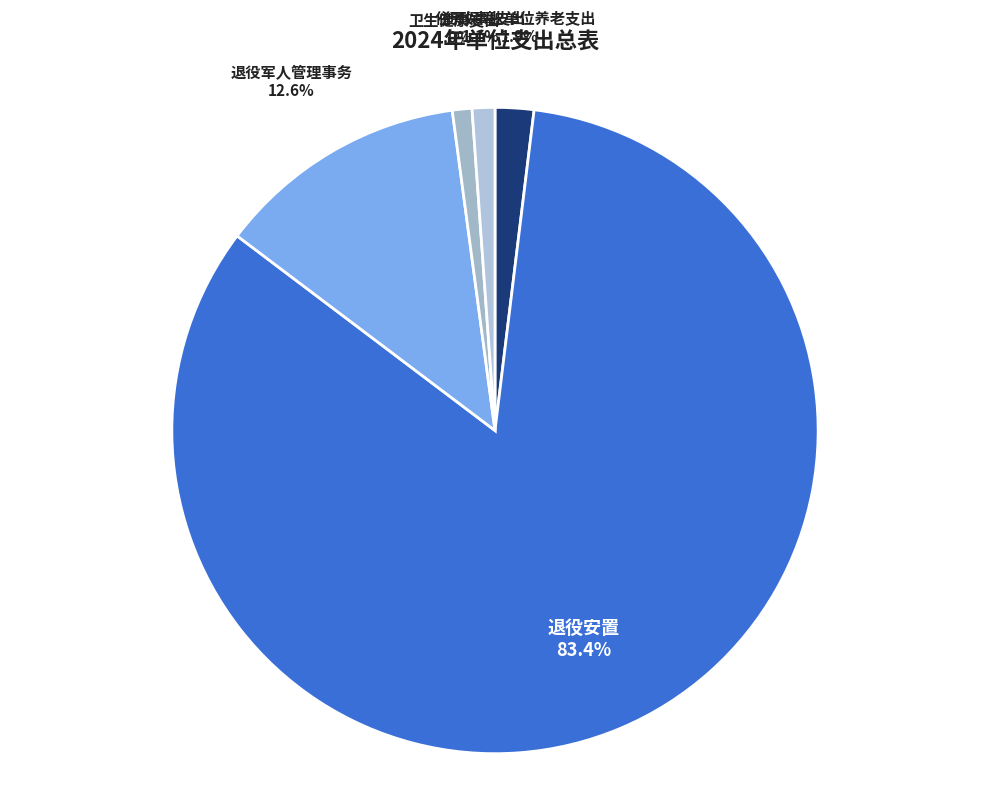

What is the total percentage of 退役安置 and 住房保障支出?

84.5%